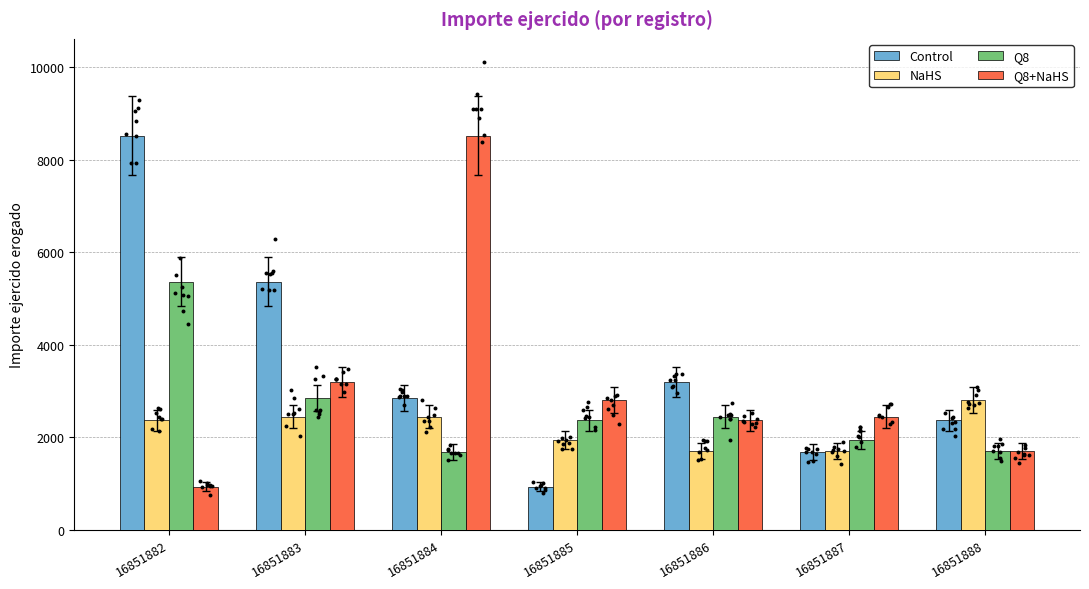

At how many categories does at least one series exceed 2923?

4